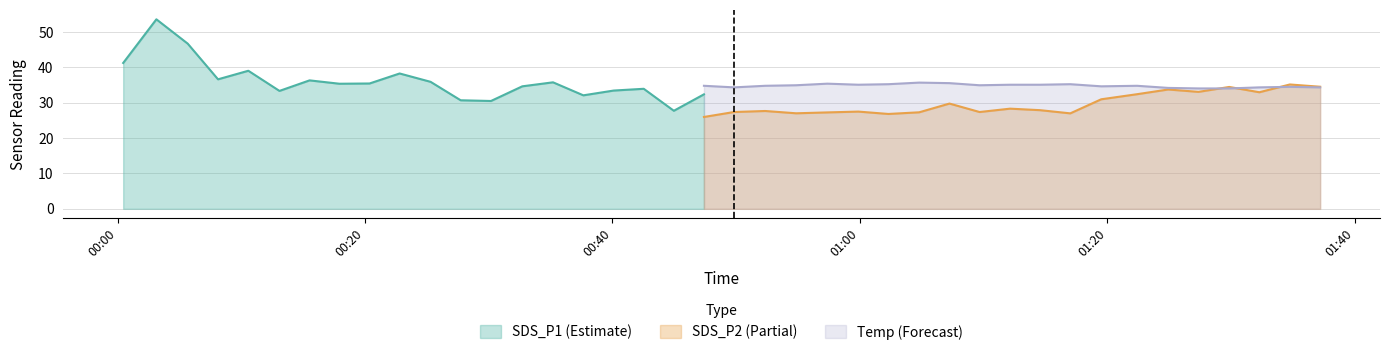

True or false: SDS_P1 and Temp intersect in this chart.

False